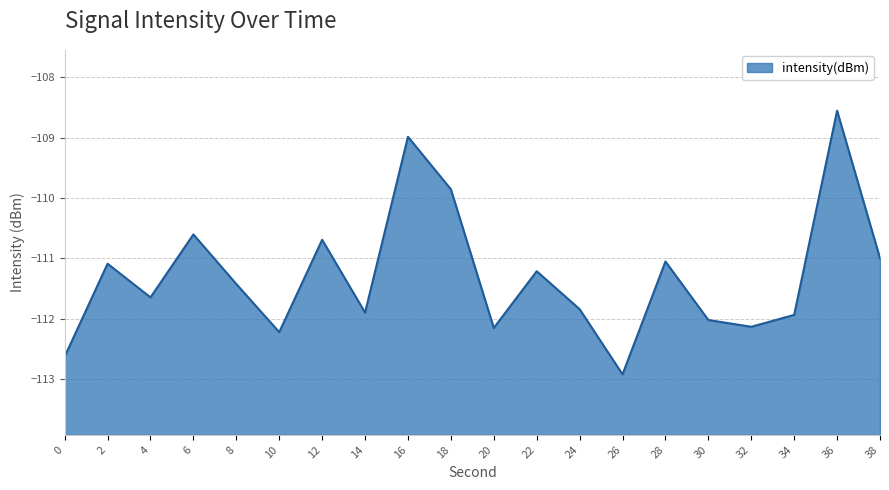

Reading left to right, extract all data points from this chart.

-112.6	-111.1	-111.6	-110.6	-111.4	-112.2	-110.7	-111.9	-109.0	-109.9	-112.1	-111.2	-111.8	-112.9	-111.0	-112.0	-112.1	-111.9	-108.6	-111.0